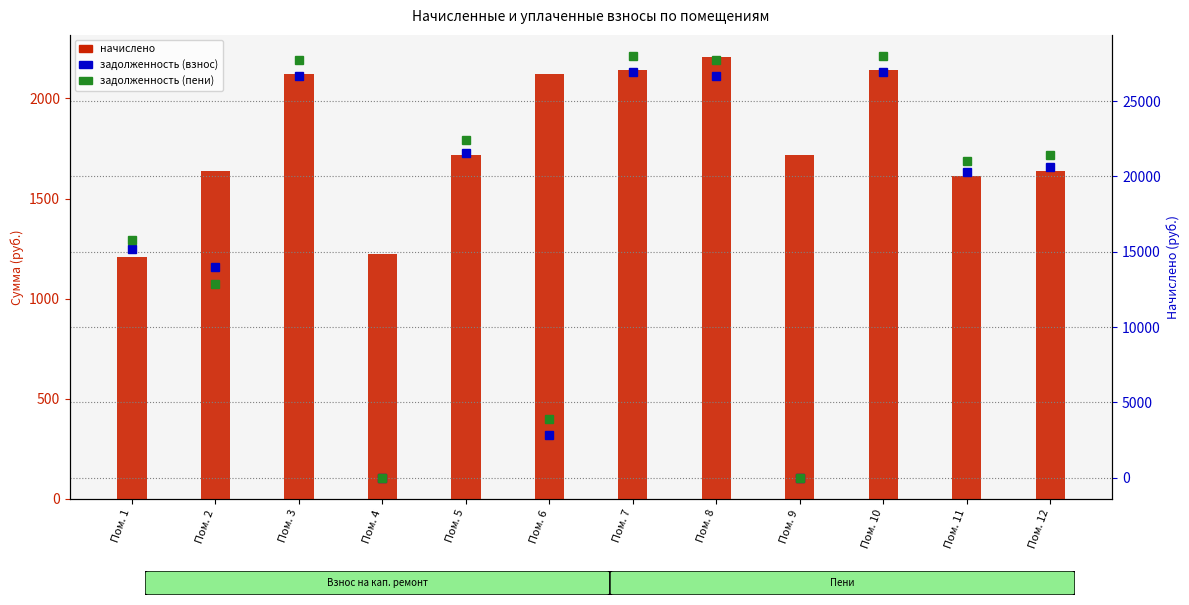

At which label is задолженность (взнос) closest to 13460?

Пом. 2